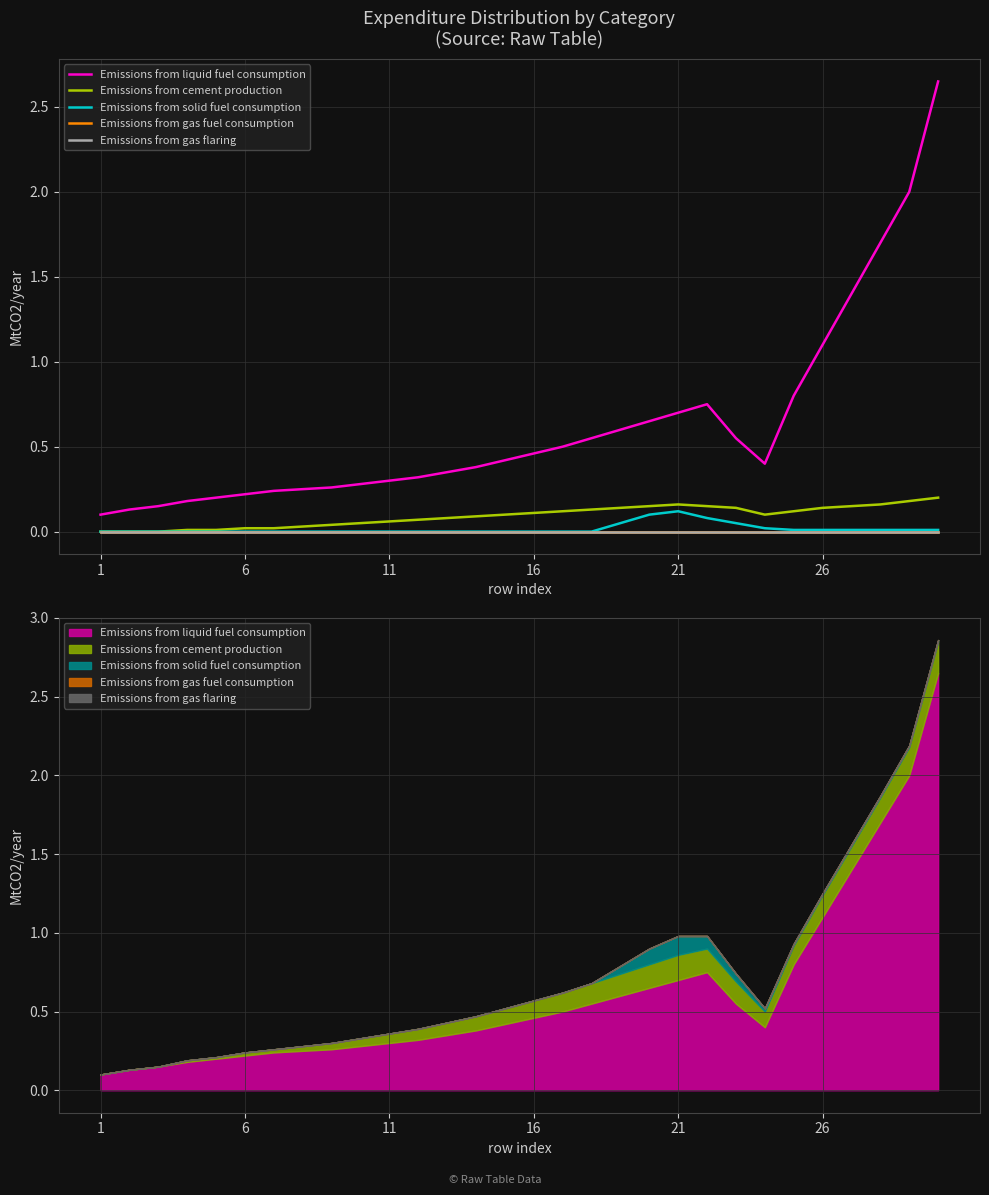

True or false: Emissions from gas fuel consumption has more than 0 interior local peaks.

False